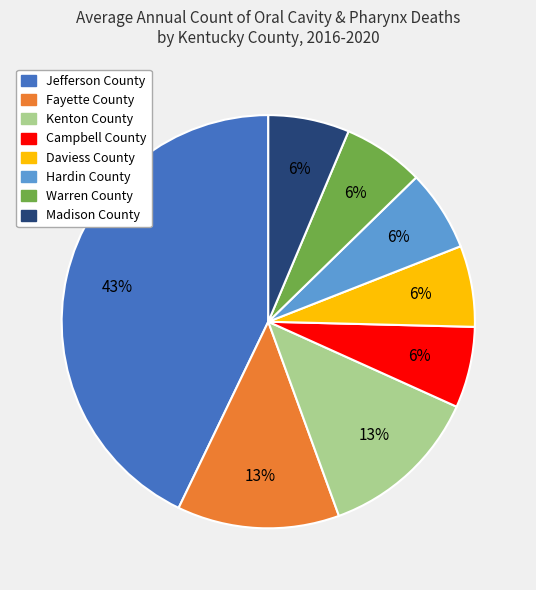

To the nearest percent, what percentage of the pie is Jefferson County?

43%